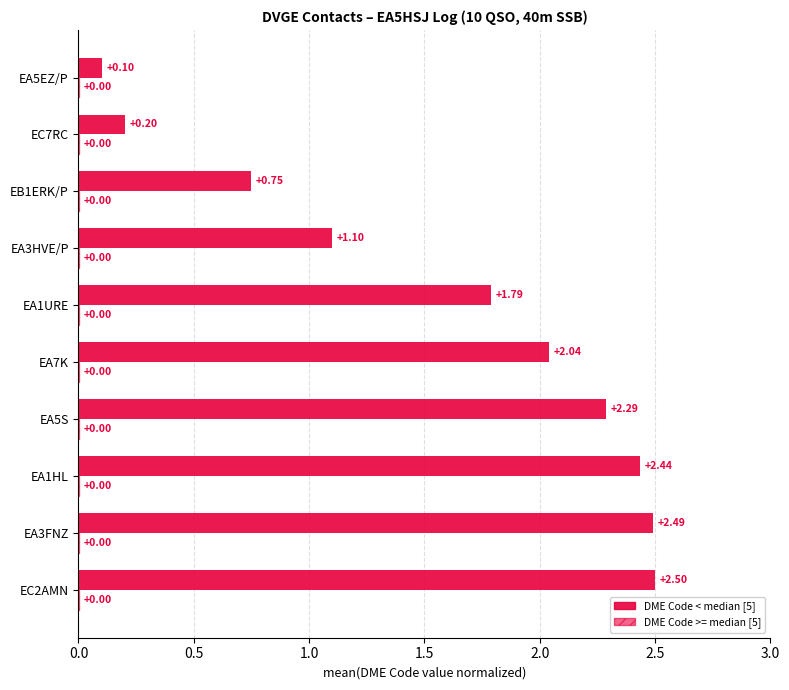

The value of DME Code (40m band) < median [5] at EB1ERK/P is 0.7. True or false?

True